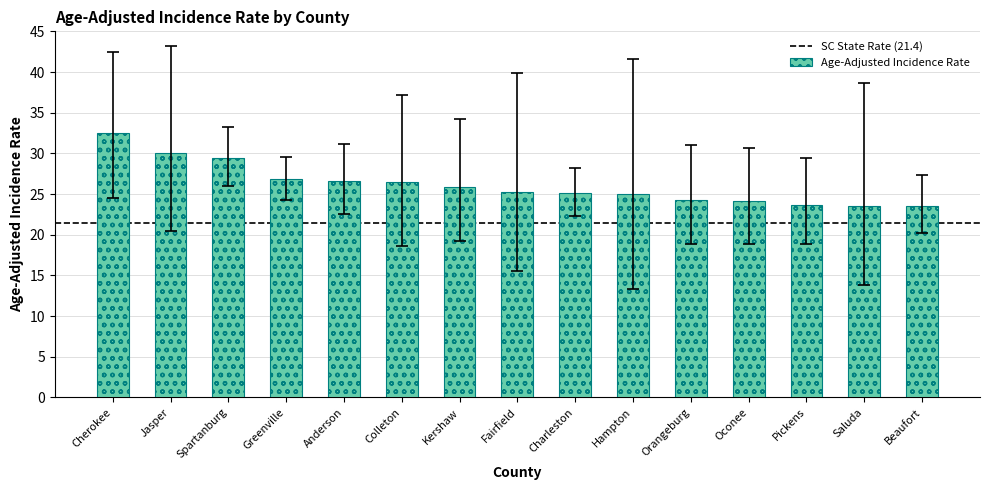

The chart shows a value of 53.5 at Cherokee. True or false?

False